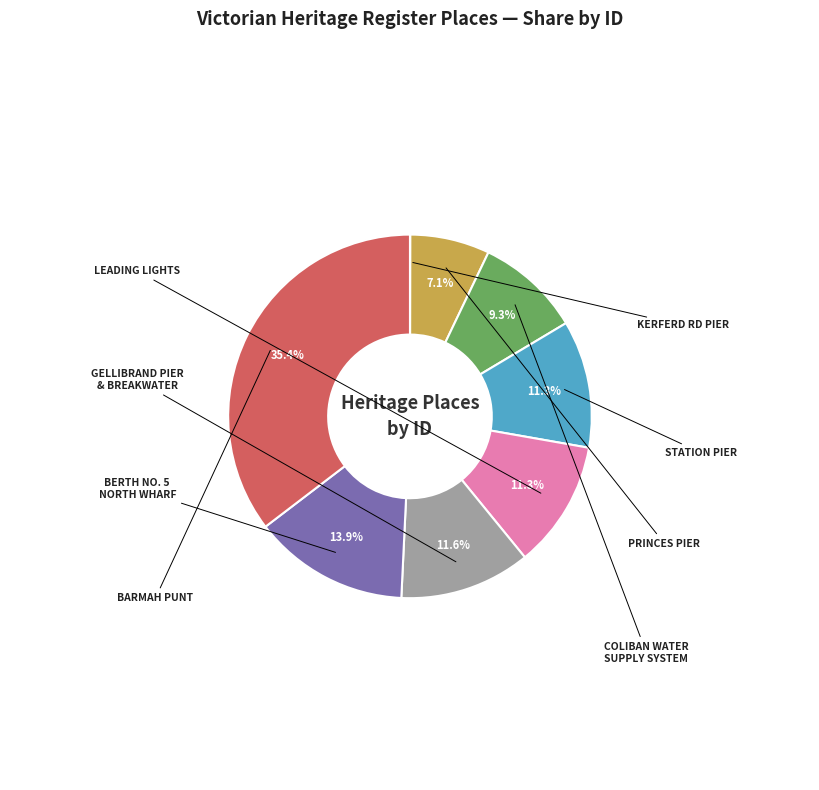

Is there any slice that represents more than half of the pie?

No